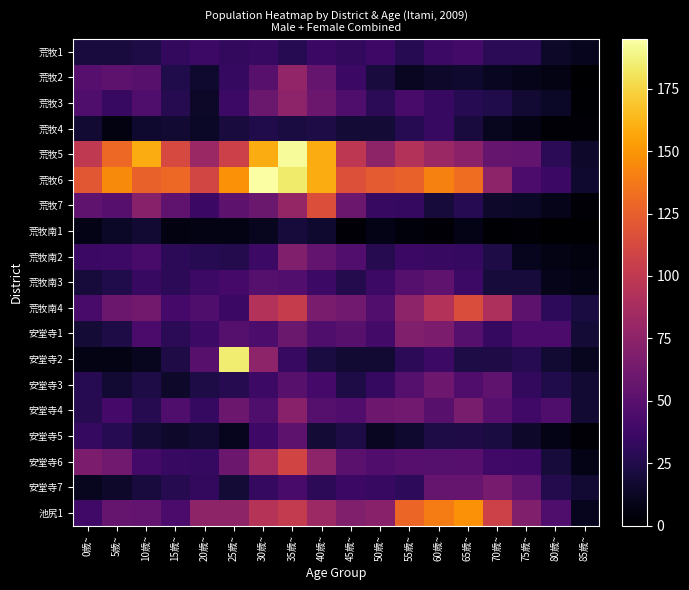

How many categories are shown in the chart?

18